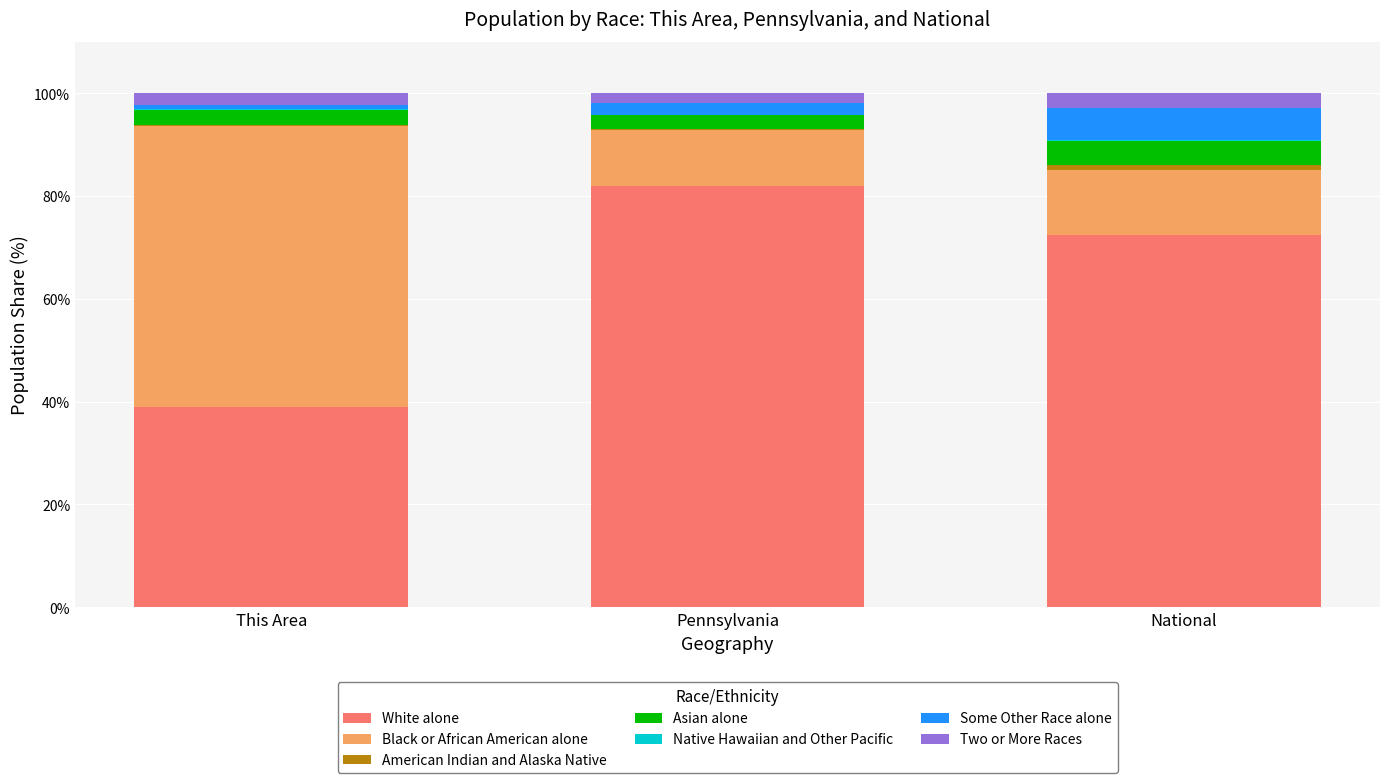

Is it true that White alone equals 72.4 at National?

True